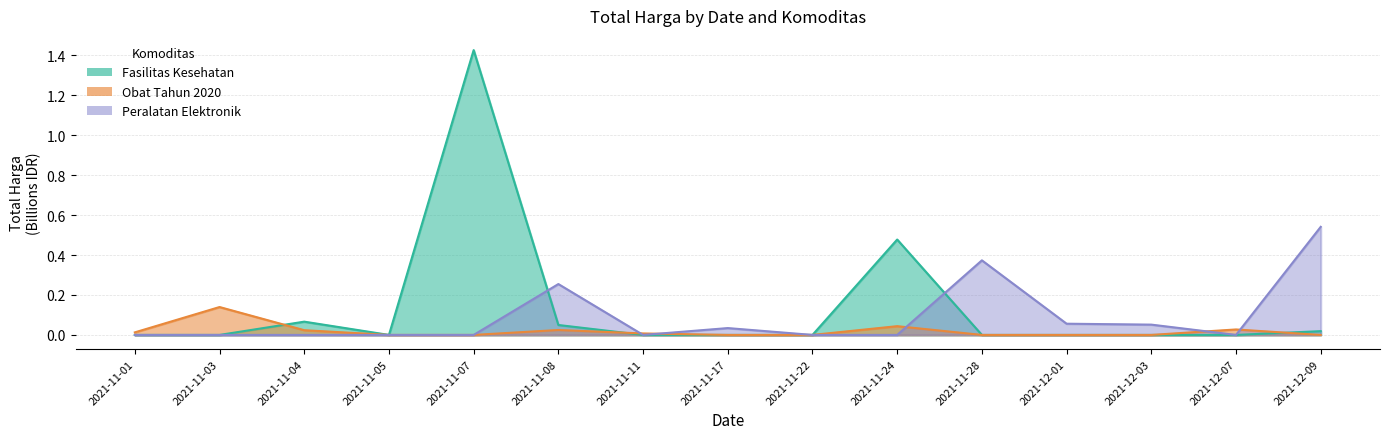

What is the average value of the Fasilitas Kesehatan series?

0.1